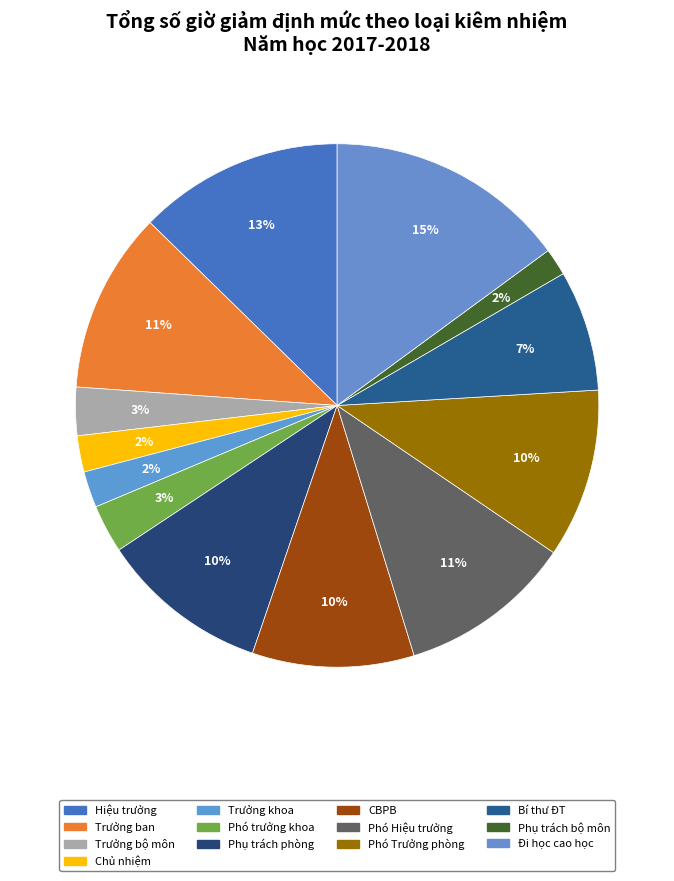

What is the ratio of the value at Phó Trưởng phòng to the value at Bí thư ĐT?

1.4